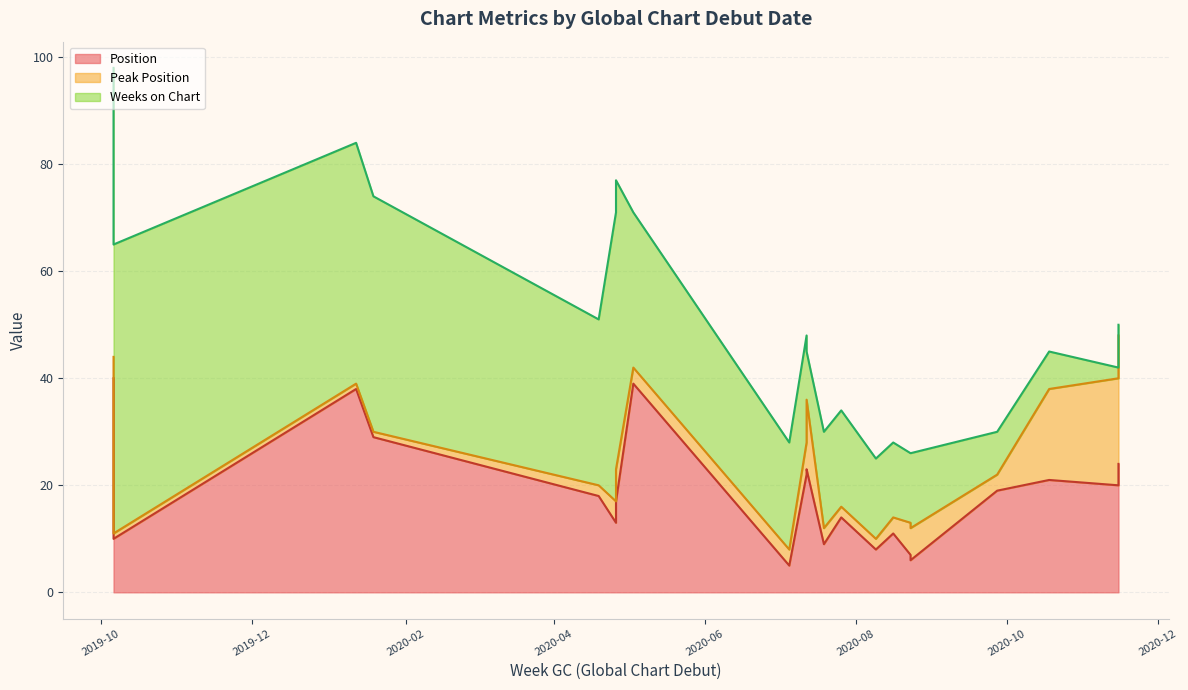

Reading left to right, extract all data points from this chart.

Position: 2020-07-05=5	2020-08-23=6	2020-08-23=7	2020-08-09=8	2020-07-19=9	2019-10-06=10	2020-08-16=11	2020-04-26=13	2020-07-26=14	2019-10-06=15	2020-04-26=17	2020-04-19=18	2020-09-27=19	2020-11-15=20	2020-10-18=21	2020-07-12=22	2020-07-12=23	2020-11-15=24	2020-01-19=29	2020-01-12=38	2020-05-03=39	2019-10-06=40
Peak Position: 2020-07-05=3	2020-08-23=6	2020-08-23=6	2020-08-09=2	2020-07-19=3	2019-10-06=1	2020-08-16=3	2020-04-26=4	2020-07-26=2	2019-10-06=1	2020-04-26=6	2020-04-19=2	2020-09-27=3	2020-11-15=20	2020-10-18=17	2020-07-12=6	2020-07-12=13	2020-11-15=24	2020-01-19=1	2020-01-12=1	2020-05-03=3	2019-10-06=4
Weeks on Chart: 2020-07-05=20	2020-08-23=14	2020-08-23=13	2020-08-09=15	2020-07-19=18	2019-10-06=54	2020-08-16=14	2020-04-26=54	2020-07-26=18	2019-10-06=54	2020-04-26=54	2020-04-19=31	2020-09-27=8	2020-11-15=2	2020-10-18=7	2020-07-12=20	2020-07-12=9	2020-11-15=2	2020-01-19=44	2020-01-12=45	2020-05-03=29	2019-10-06=54